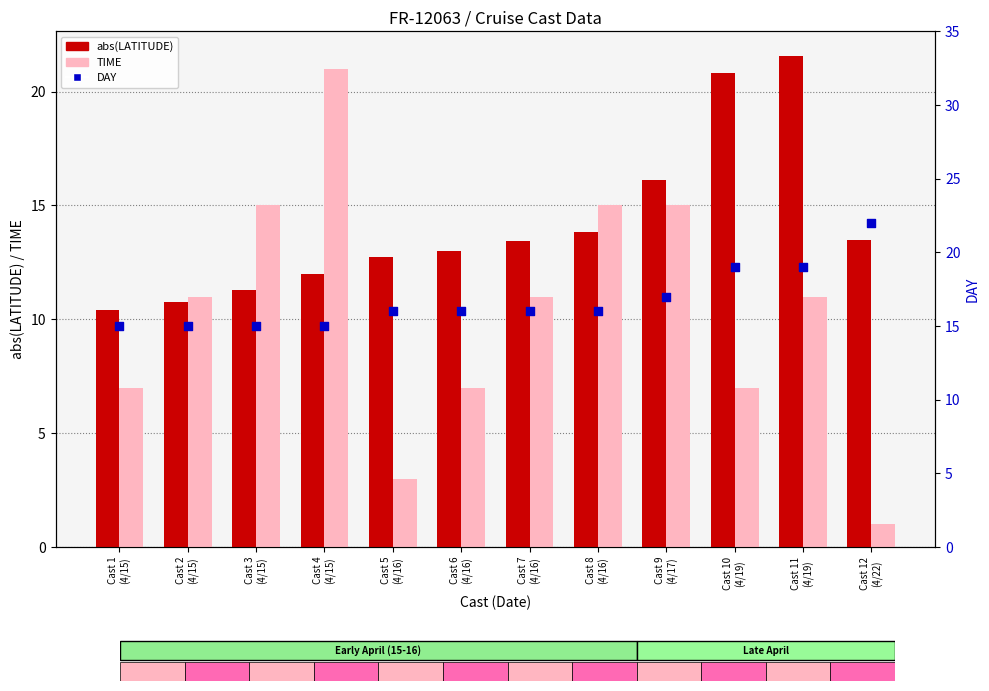

Is the value of DAY at Cast 1
(4/15) greater than the value of abs(LATITUDE) at Cast 2
(4/15)?

Yes